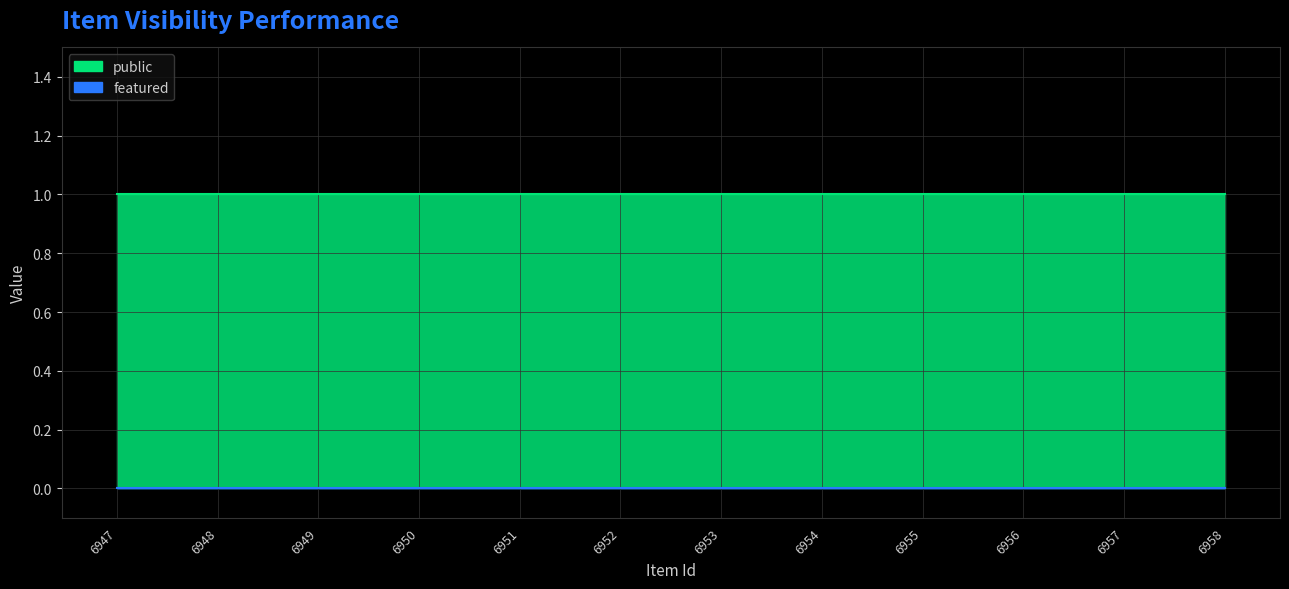

Reading left to right, transcribe all the data shown in this chart.

public: 1	1	1	1	1	1	1	1	1	1	1	1
featured: 0	0	0	0	0	0	0	0	0	0	0	0